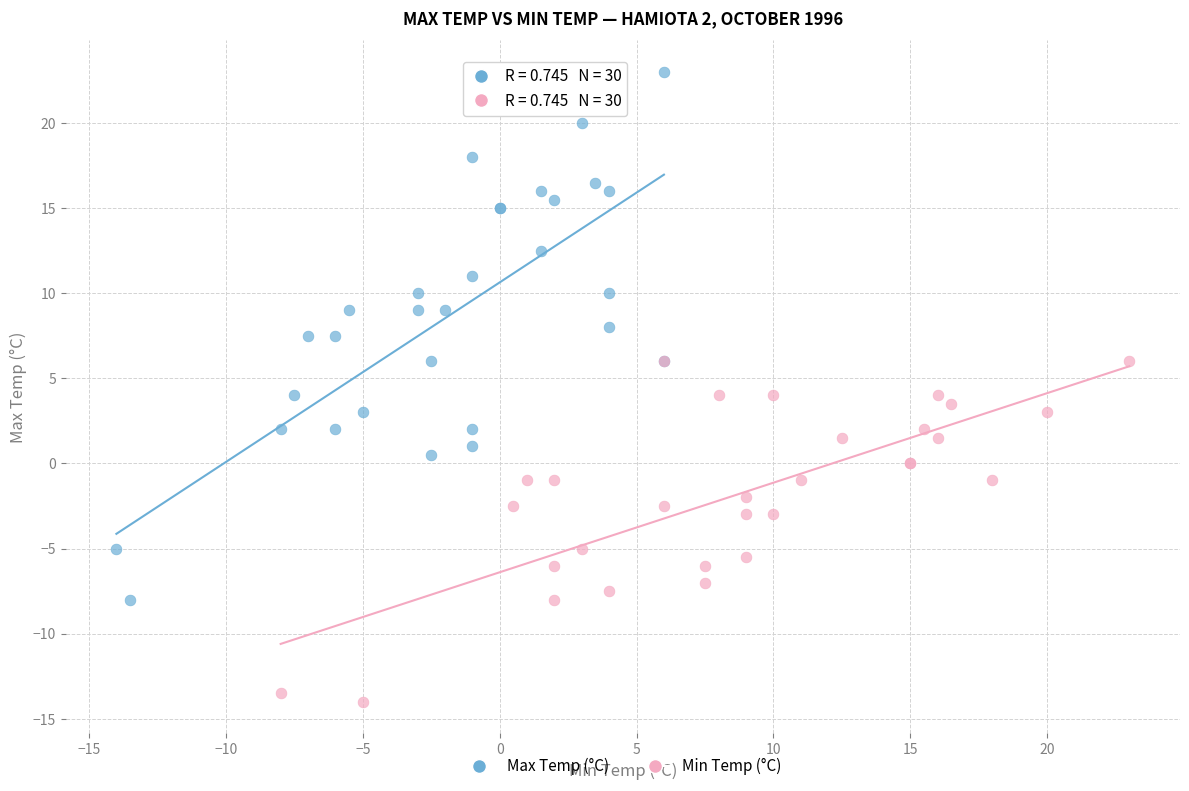

Which series reaches the maximum Y coordinate?

Max Temp (°C)